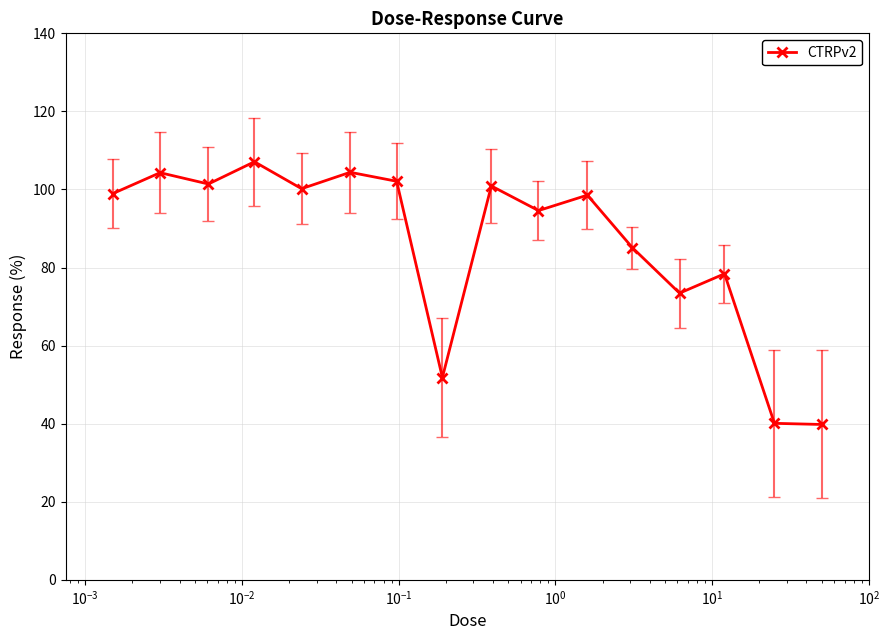

What is the smallest value displayed?

39.8